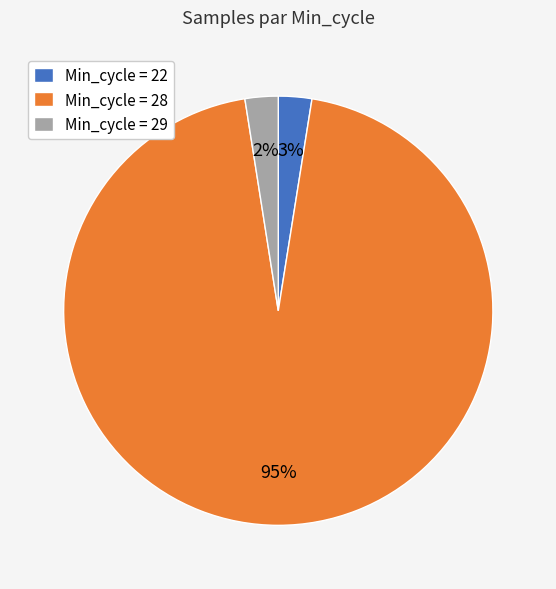

How many segments does this pie chart have?

3